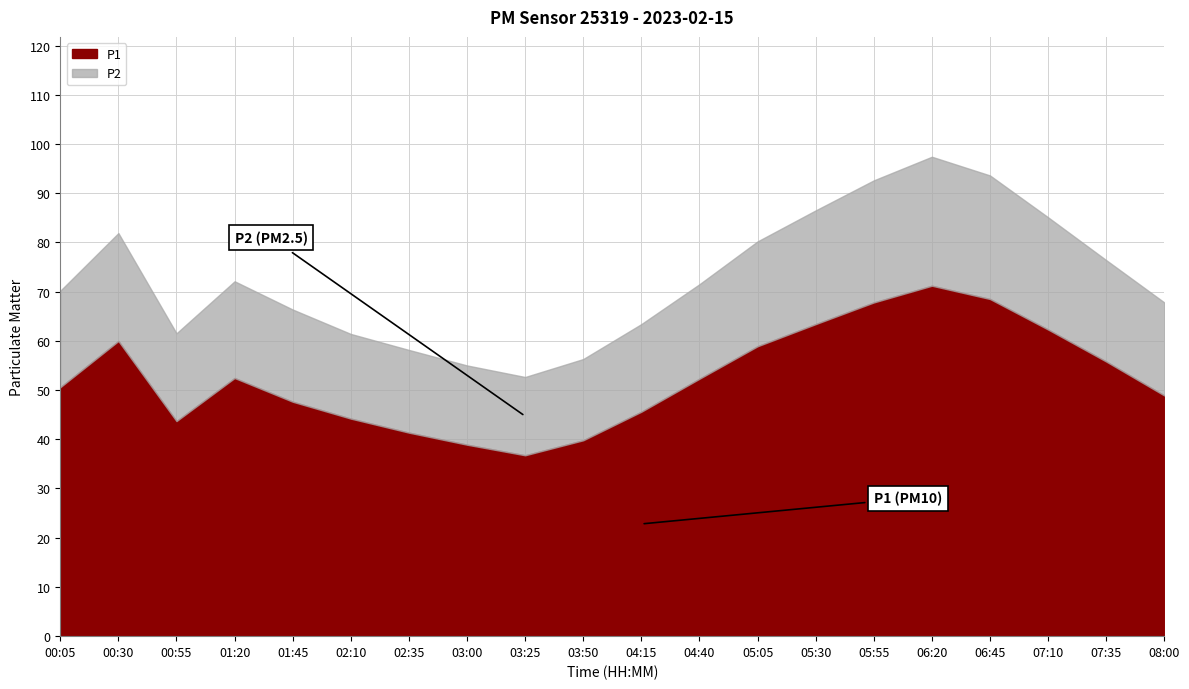

At which label does P1 reach its minimum?

03:25